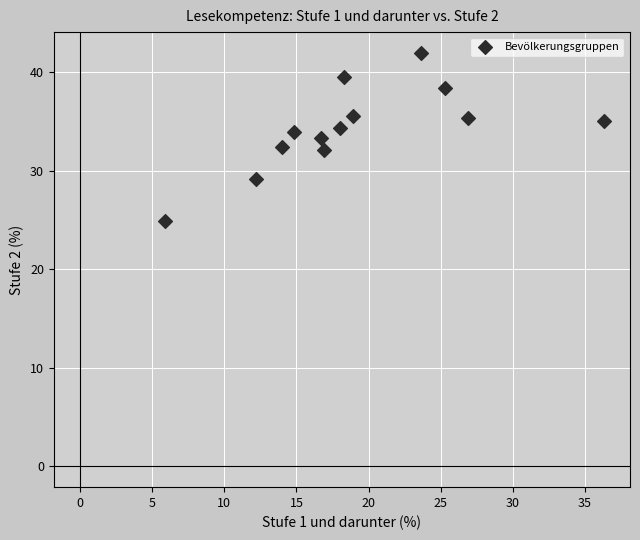

What is the range of X values (max minus min)?

30.4